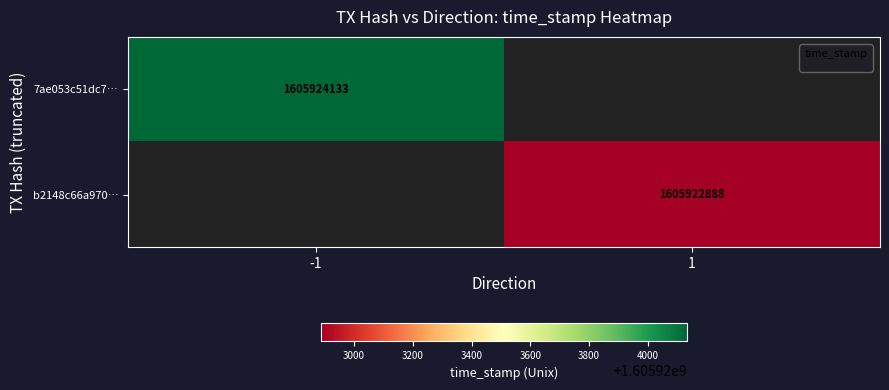

Is it true that 7ae053c51dc70ca8983dabf5fe02cce511688f1 equals 2768758966 at 1?

False